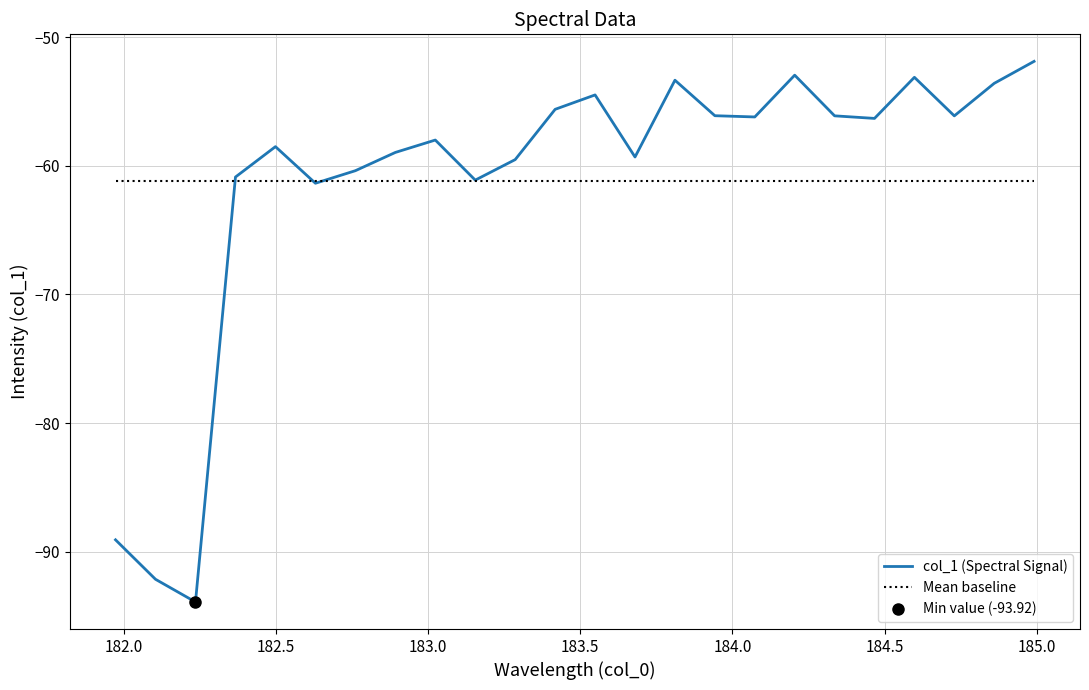

Where is the first local maximum?

182.498667305